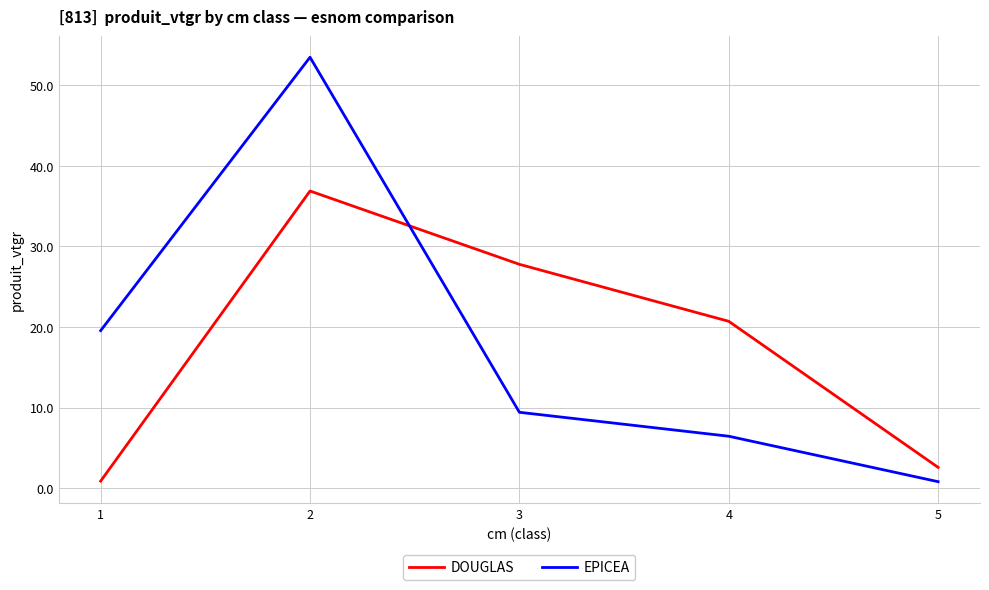

Between which two adjacent categories do DOUGLAS and EPICEA first intersect?

2 and 3